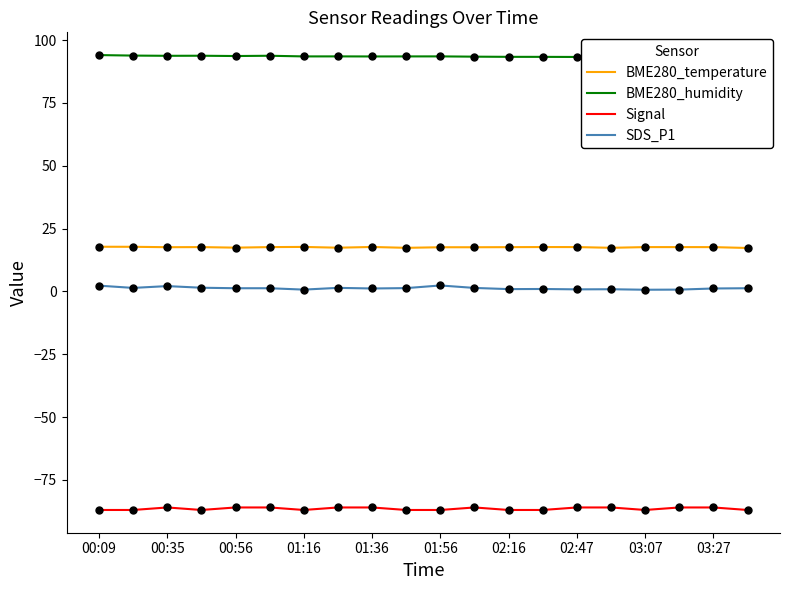

What is the difference between the highest and lowest values at 00:09?

181.0